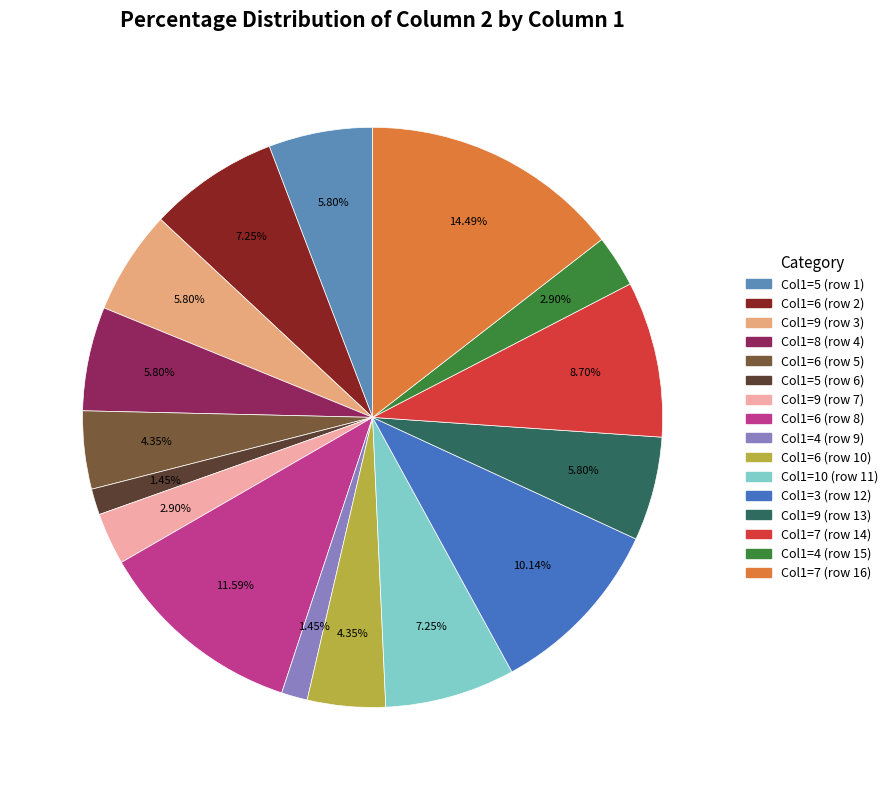

How many slices are in this pie chart?

16